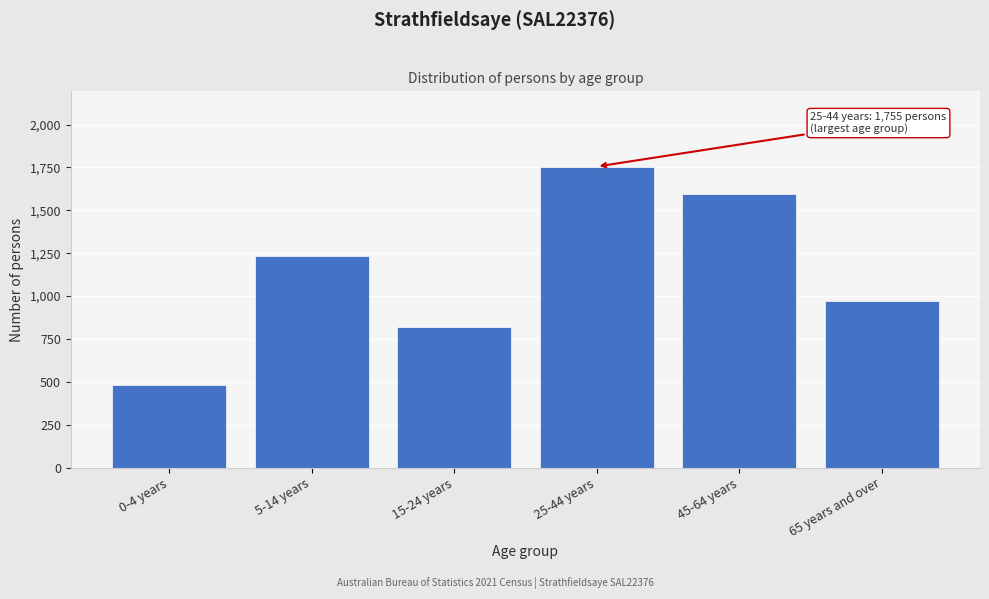

Reading right to left, what are all the values shown in this chart?

972	1598	1755	819	1231	481